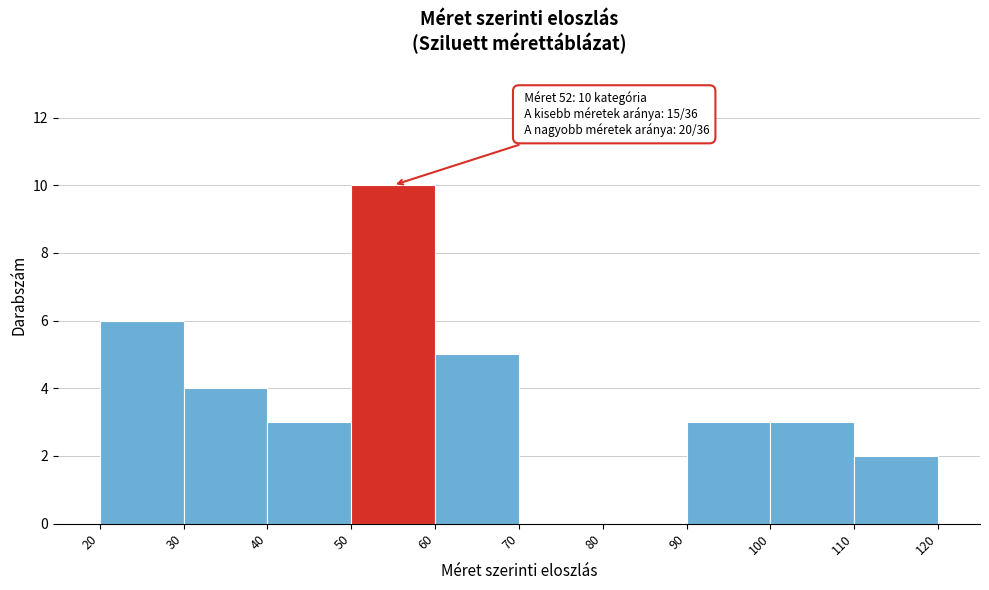

Which range on the x-axis has the tallest bar?

50 to 60